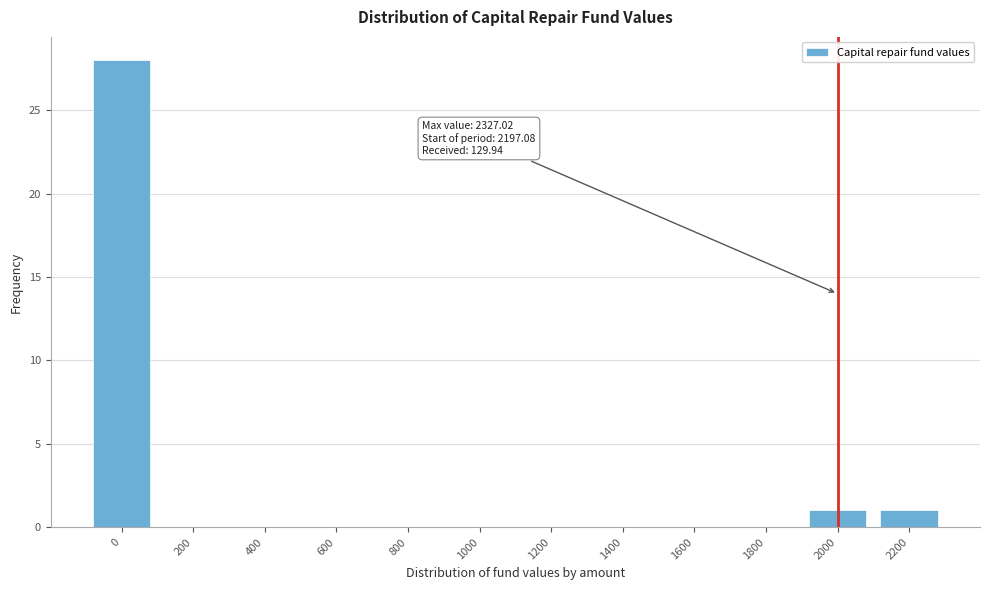

Reading left to right, transcribe all the data shown in this chart.

0=28	200=0	400=0	600=0	800=0	1000=0	1200=0	1400=0	1600=0	1800=0	2000=1	2200=1